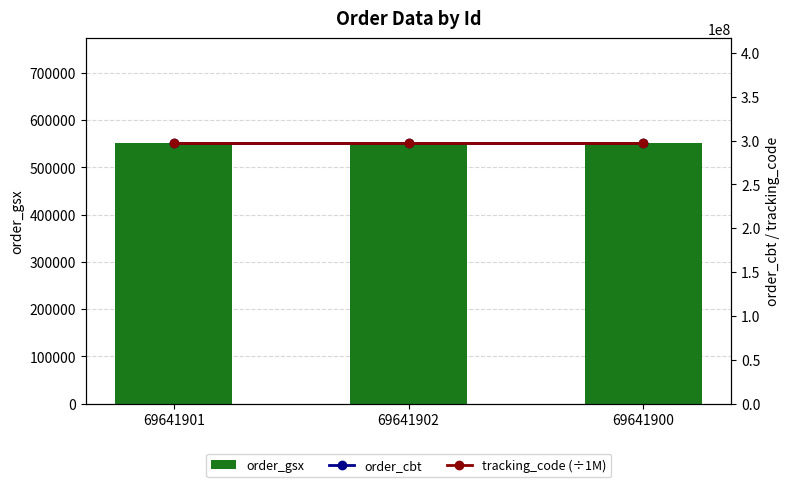

Is it true that tracking_code (÷1M) equals 180740615.8 at 69641902?

False